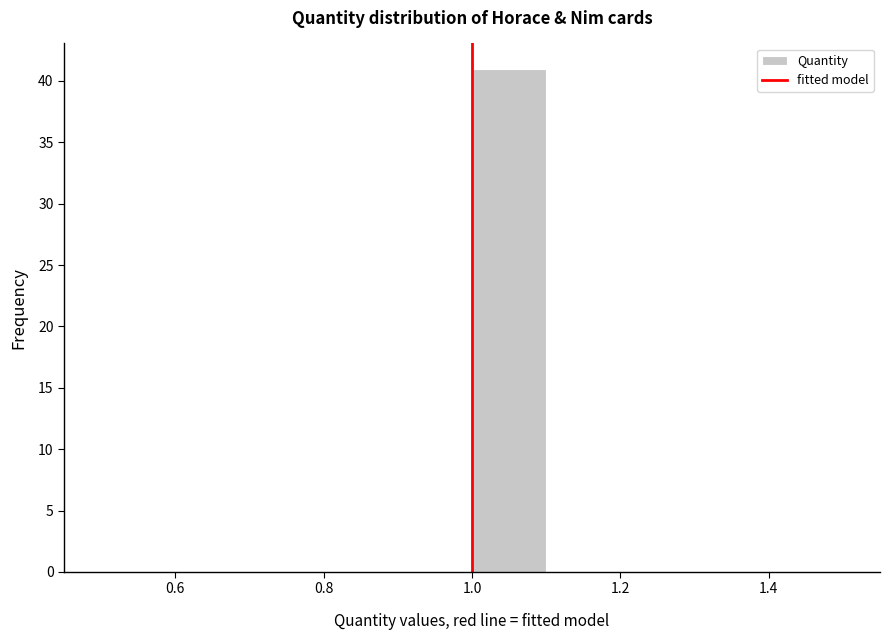

Reading left to right, transcribe this chart: for each bar, give the range it covers on the x-axis and its height. The values are not printed on the chart, so give them approximately, as read against the axis.

0.5 to 0.6: 0
0.6 to 0.7: 0
0.7 to 0.8: 0
0.8 to 0.9: 0
0.9 to 1.0: 0
1.0 to 1.1: 41
1.1 to 1.2: 0
1.2 to 1.3: 0
1.3 to 1.4: 0
1.4 to 1.5: 0